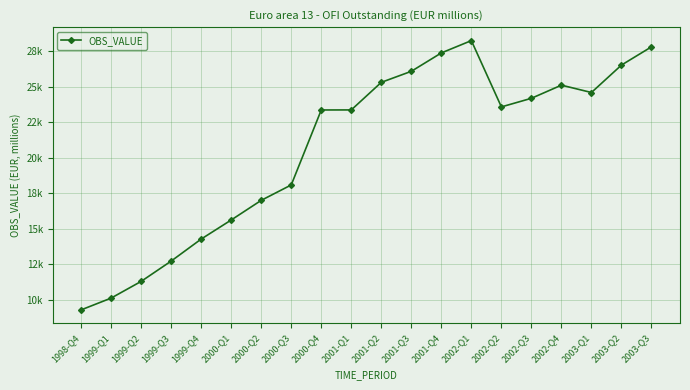

What is the minimum value shown in the chart?

9302.4